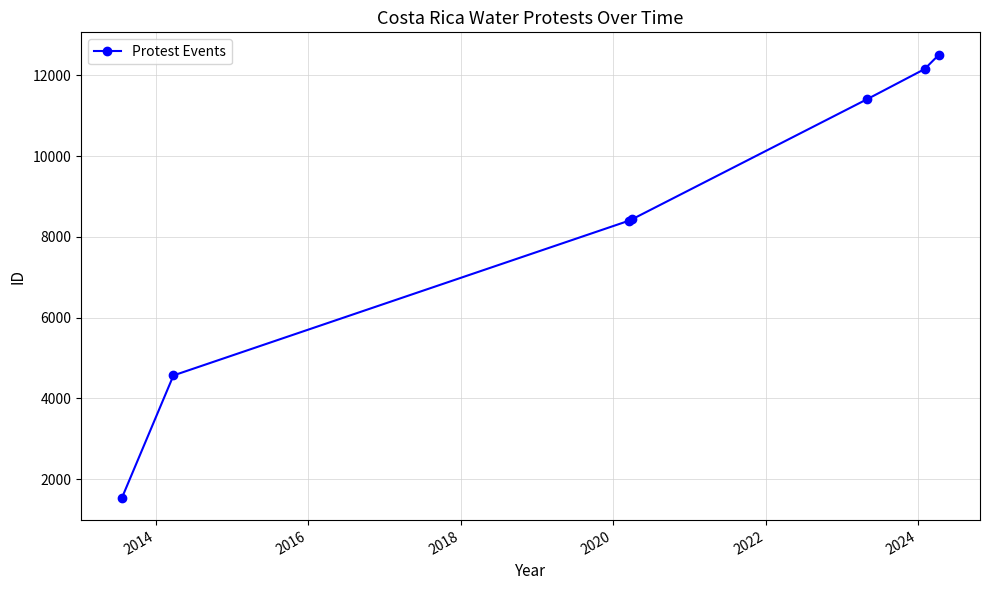

Does the chart have visible grid lines?

Yes